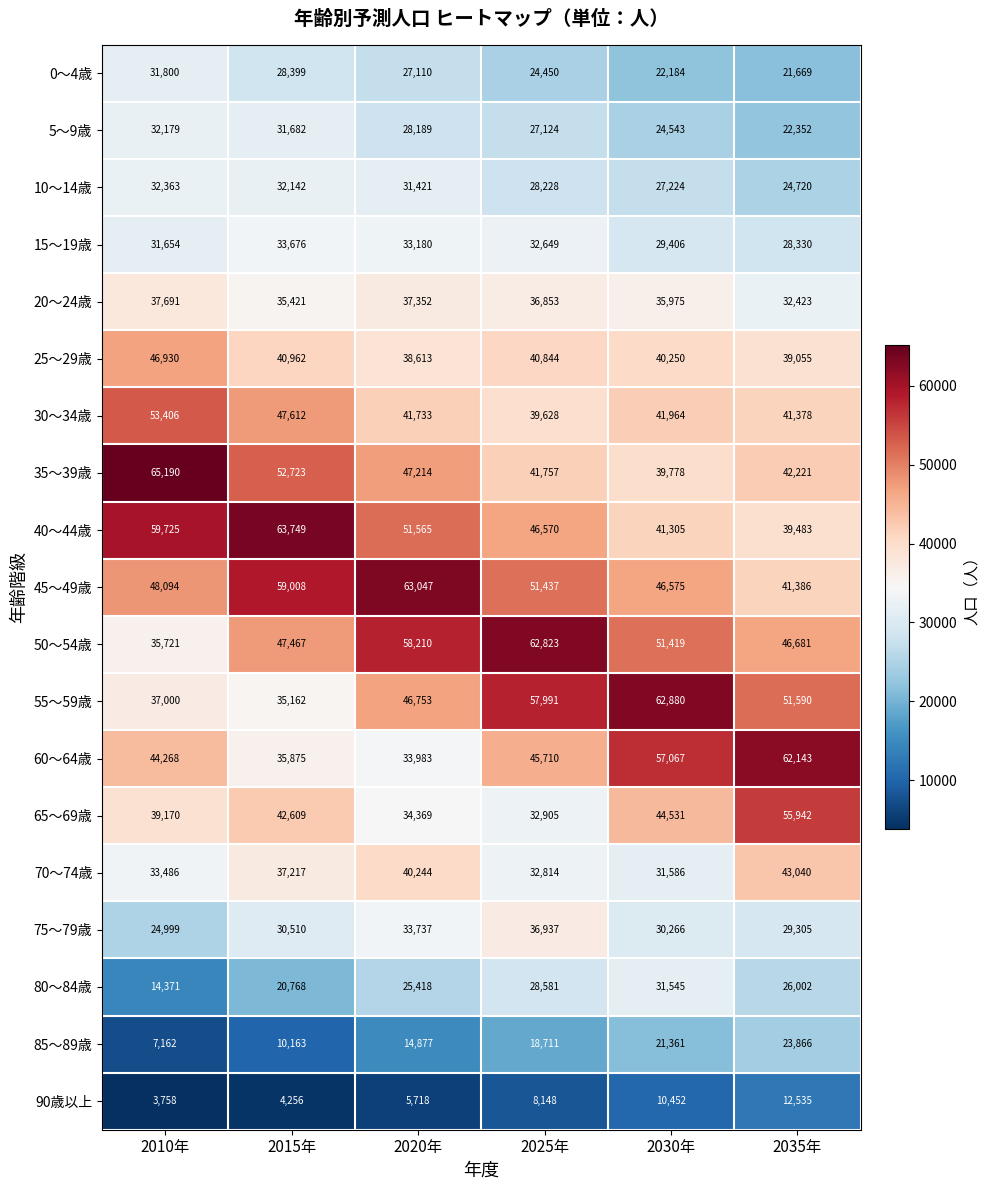

What is the minimum value shown in the chart?

3758